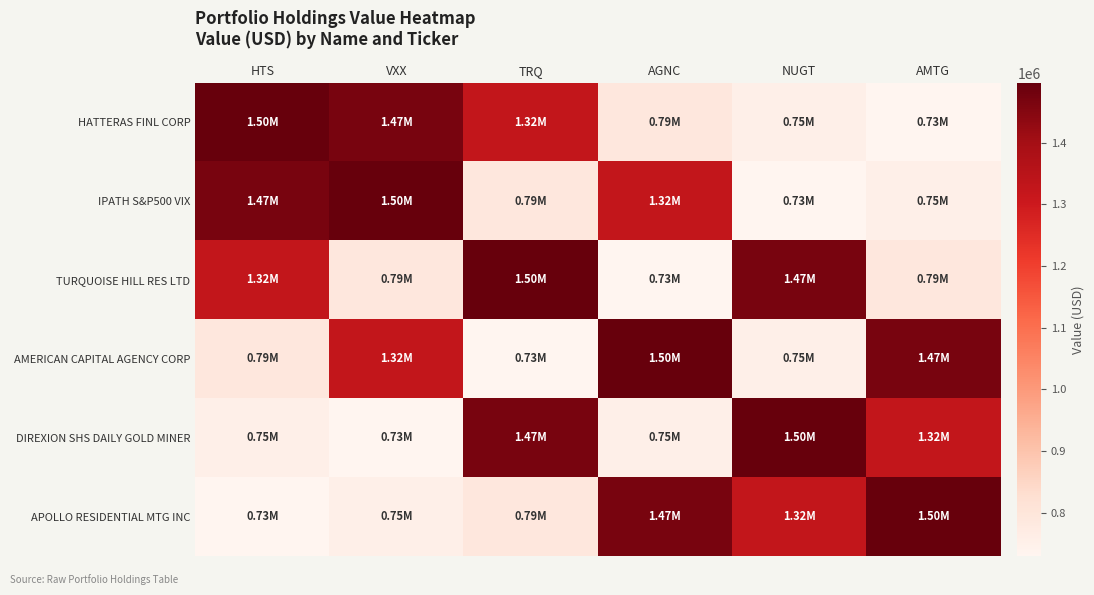

How many distinct data groups are displayed?

6